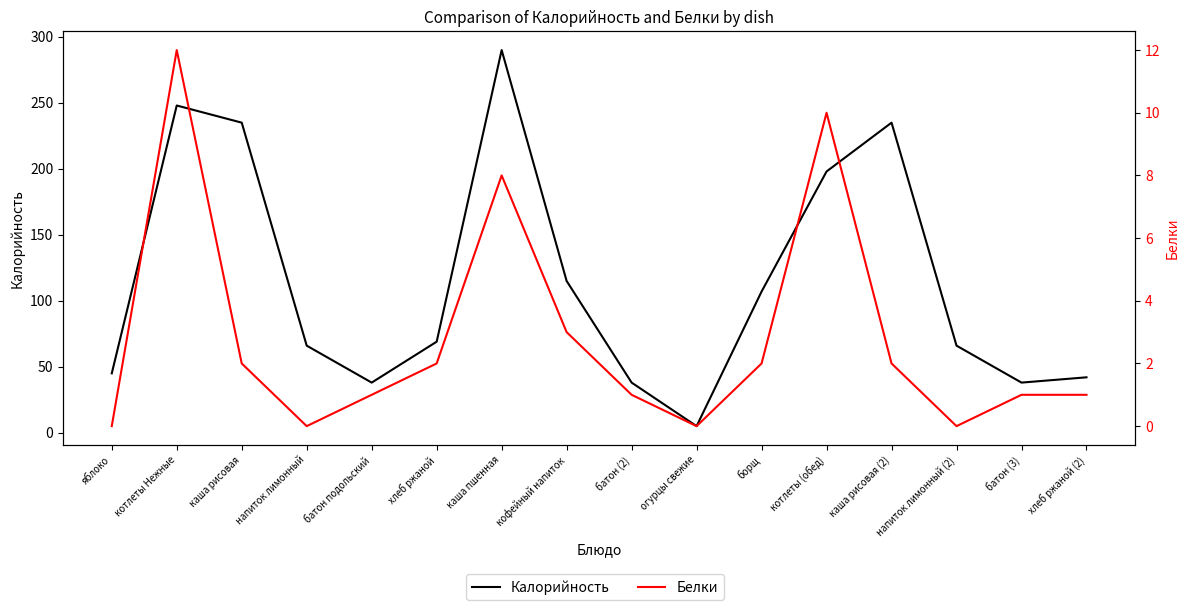

How many values in Белки are above zero?

12